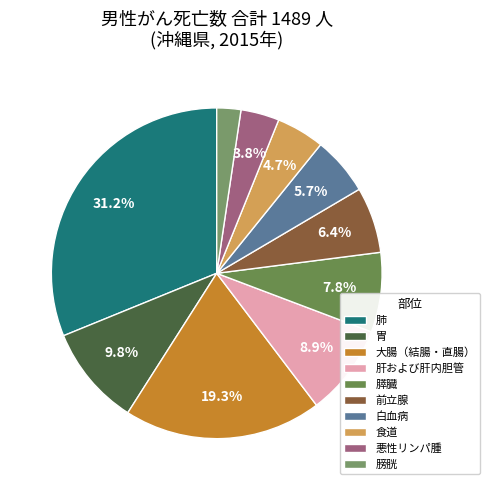

Between 前立腺 and 大腸（結腸・直腸）, which is larger?

大腸（結腸・直腸）